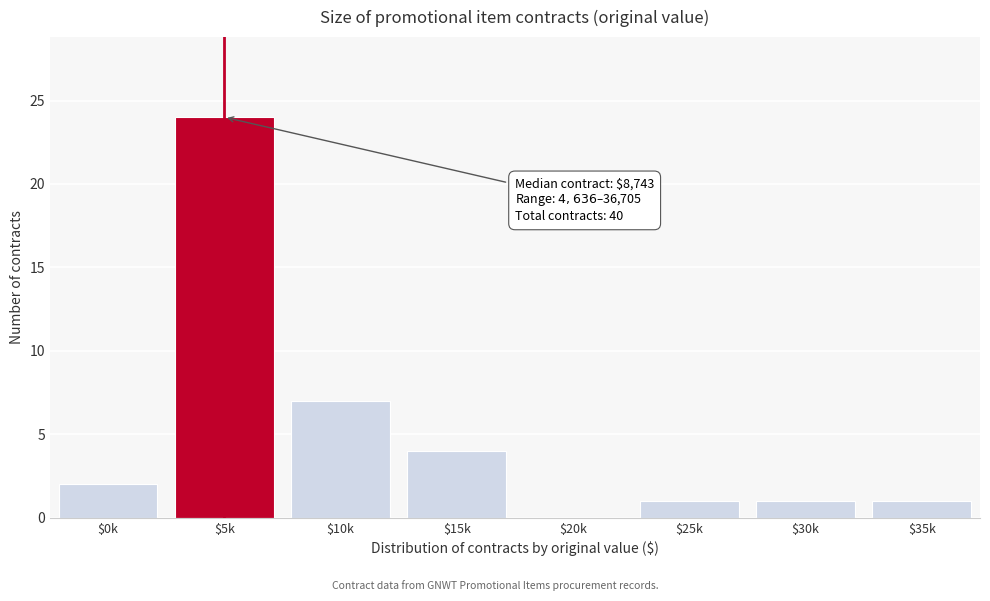

Where is the data nearest to the value 12?

$10k